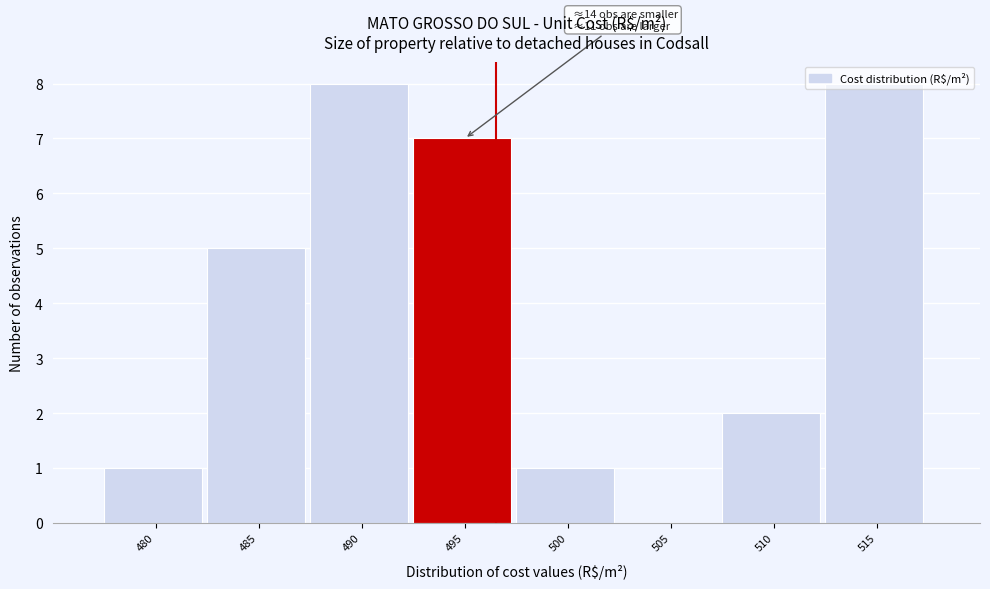

The value at 490 is 5. True or false?

False